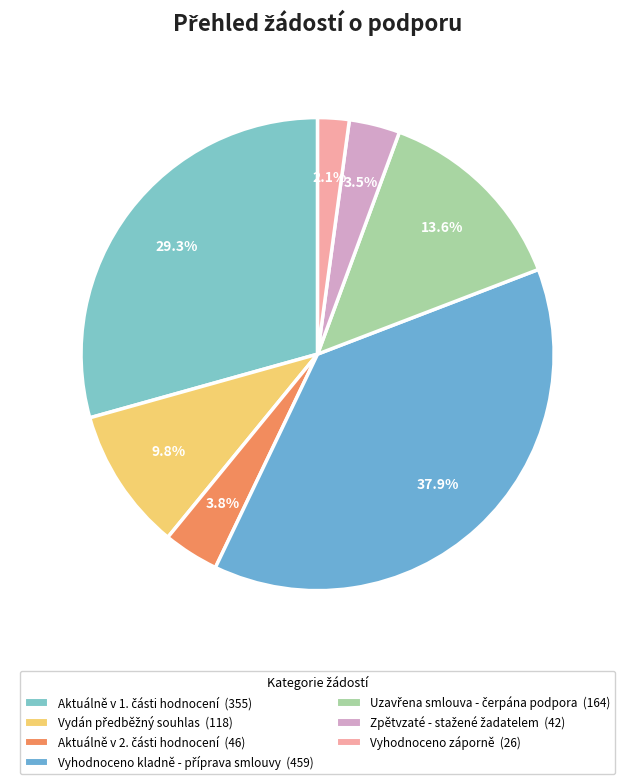

To the nearest percent, what percentage of the pie is Zpětvzaté - stažené žadatelem?

3%